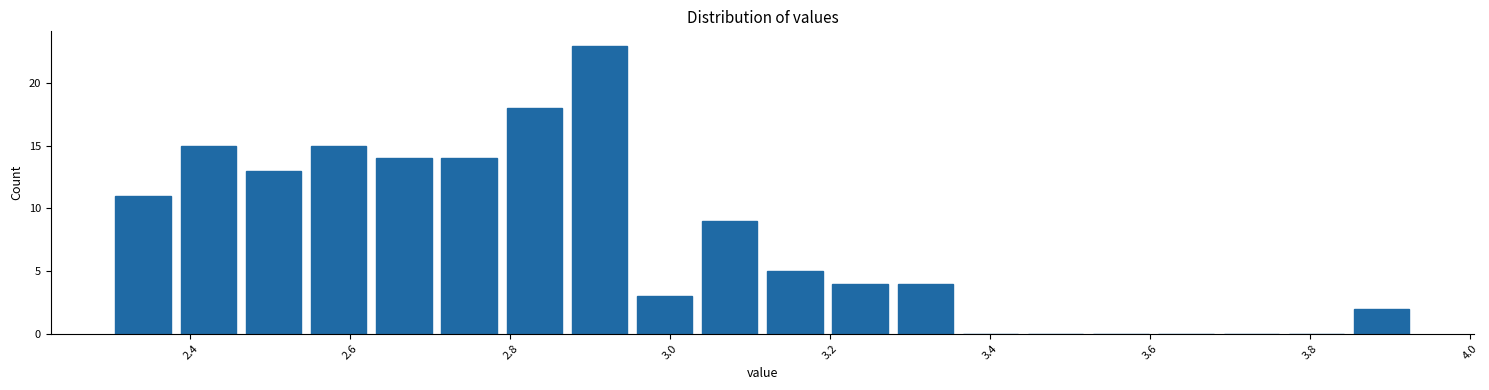

Reading left to right, transcribe this chart: for each bar, give the range it covers on the x-axis and its height. Neither the bar edges nor the heights are printed on the chart, so give them approximately, as read against the axes.

2.30 to 2.38: 11
2.38 to 2.46: 15
2.46 to 2.54: 13
2.54 to 2.62: 15
2.62 to 2.70: 14
2.70 to 2.78: 14
2.78 to 2.88: 18
2.88 to 2.96: 23
2.96 to 3.04: 3
3.04 to 3.12: 9
3.12 to 3.20: 5
3.20 to 3.28: 4
3.28 to 3.36: 4
3.36 to 3.44: 0
3.44 to 3.52: 0
3.52 to 3.60: 0
3.60 to 3.68: 0
3.68 to 3.76: 0
3.76 to 3.84: 0
3.84 to 3.94: 2